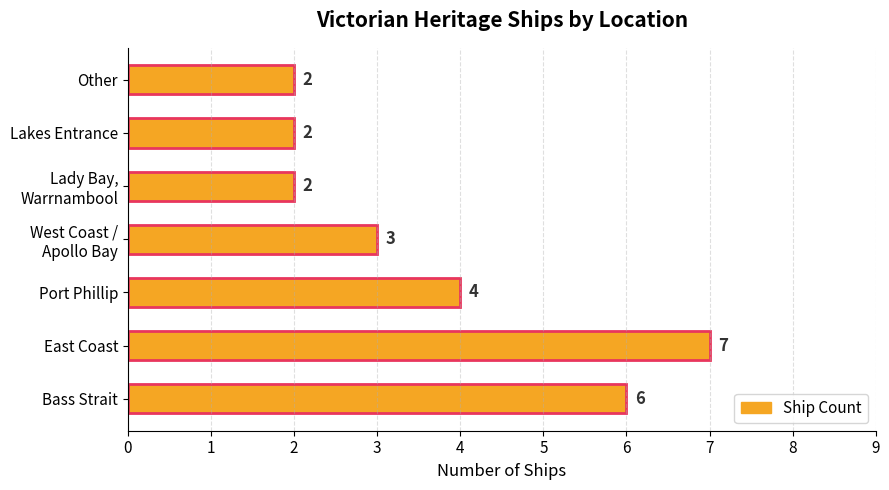

How many values are below 3?

3